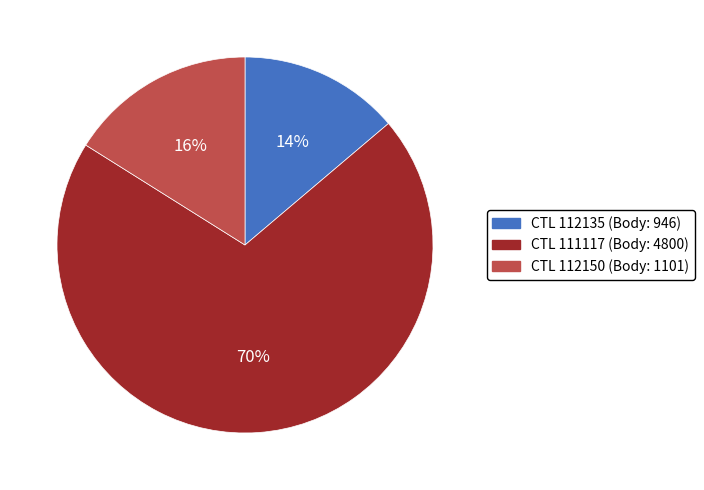

How many segments does this pie chart have?

3